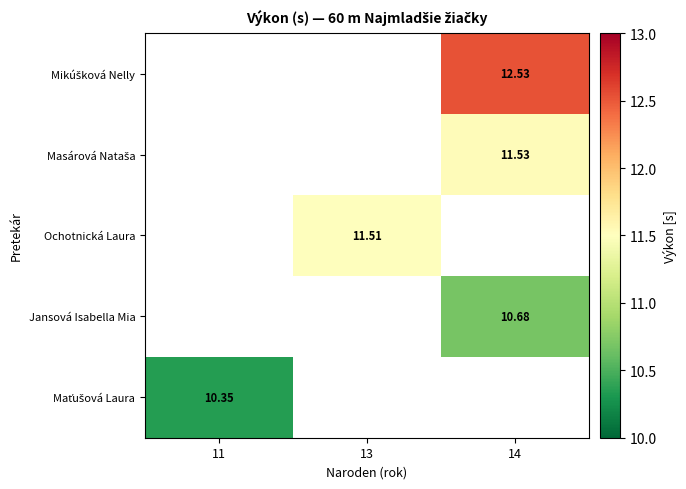

Between 14 and 13, which is larger?

13